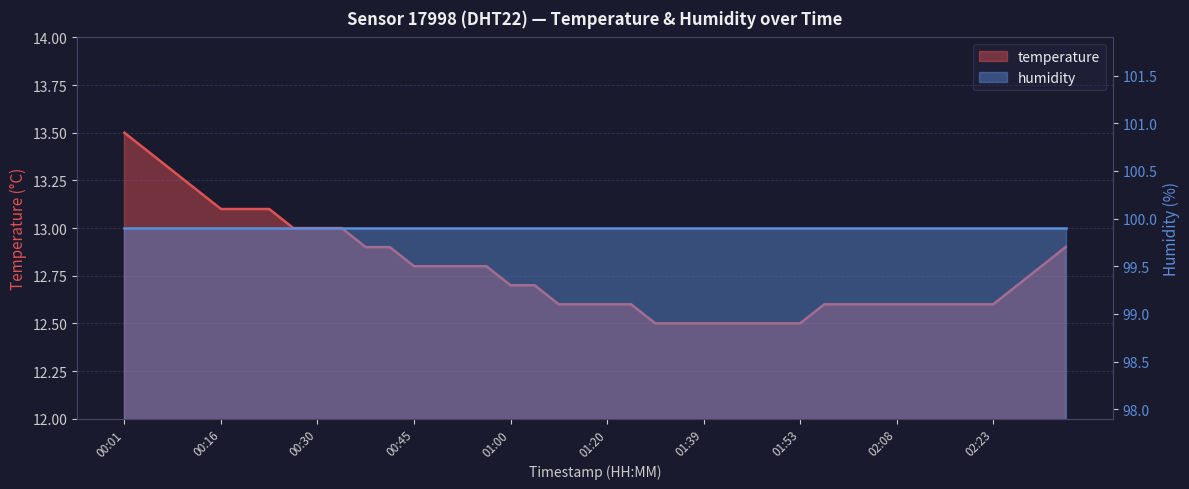

Reading right to left, extract all data points from this chart.

12.9	12.8	12.7	12.6	12.6	12.6	12.6	12.6	12.6	12.6	12.6	12.5	12.5	12.5	12.5	12.5	12.5	12.5	12.6	12.6	12.6	12.6	12.7	12.7	12.8	12.8	12.8	12.8	12.9	12.9	13.0	13.0	13.0	13.1	13.1	13.1	13.2	13.3	13.4	13.5